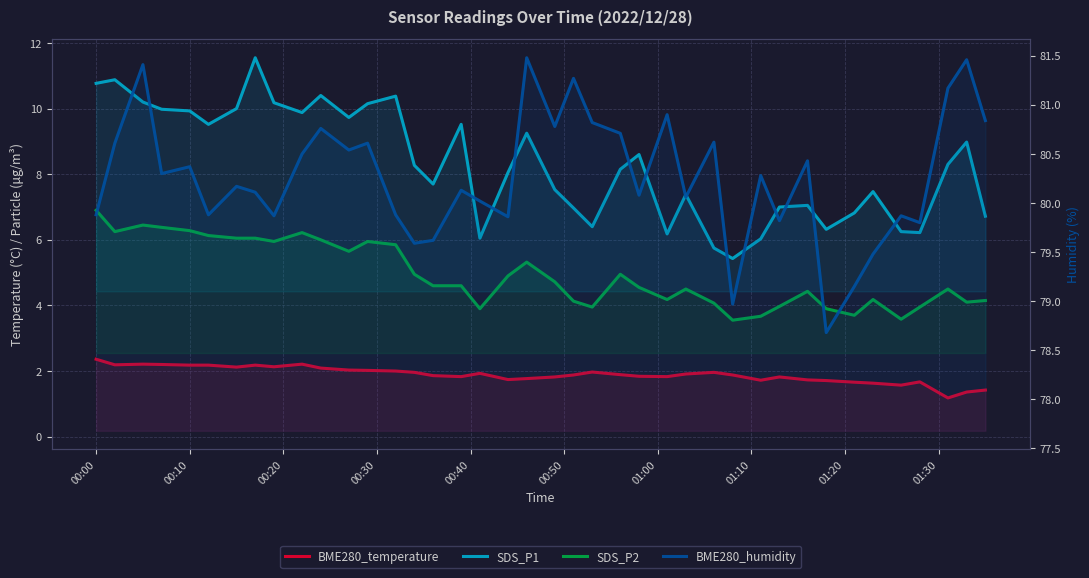

True or false: BME280_temperature and SDS_P1 cross at least once.

False